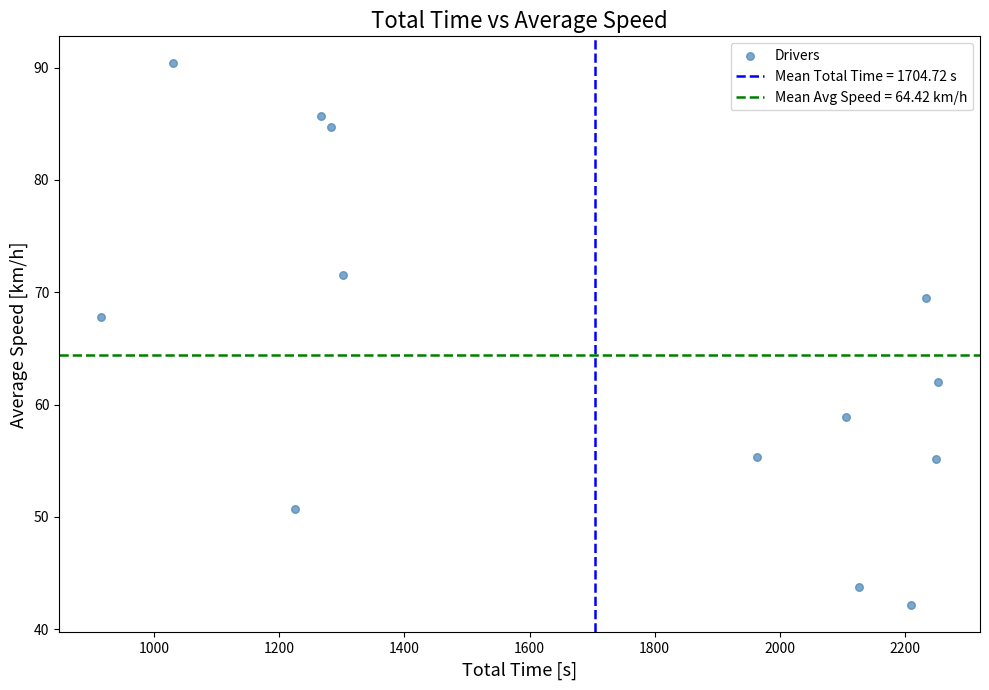

What Y value in the scatter plot is closest to 66?

67.8